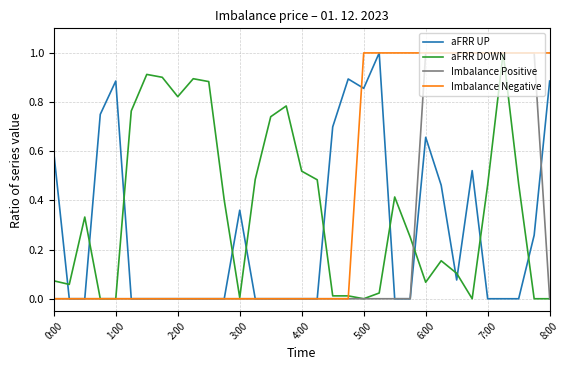

What is the maximum value for Imbalance Negative?

1.0